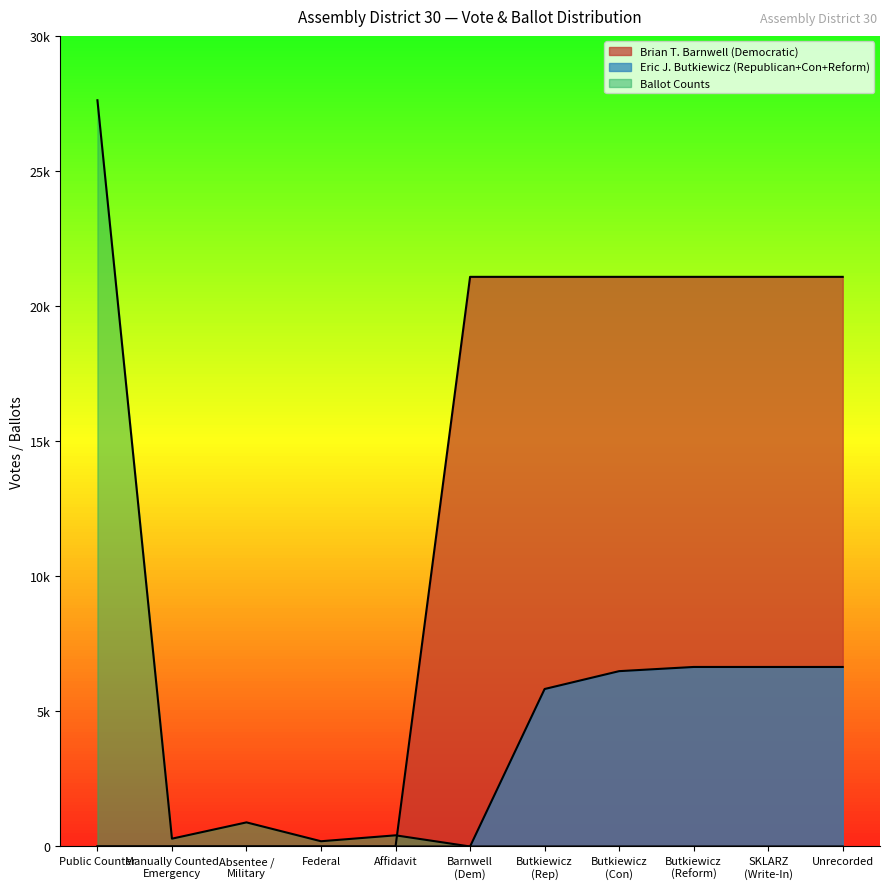

True or false: Eric J. Butkiewicz (Republican) has a value of 1528 at Unrecorded.

False